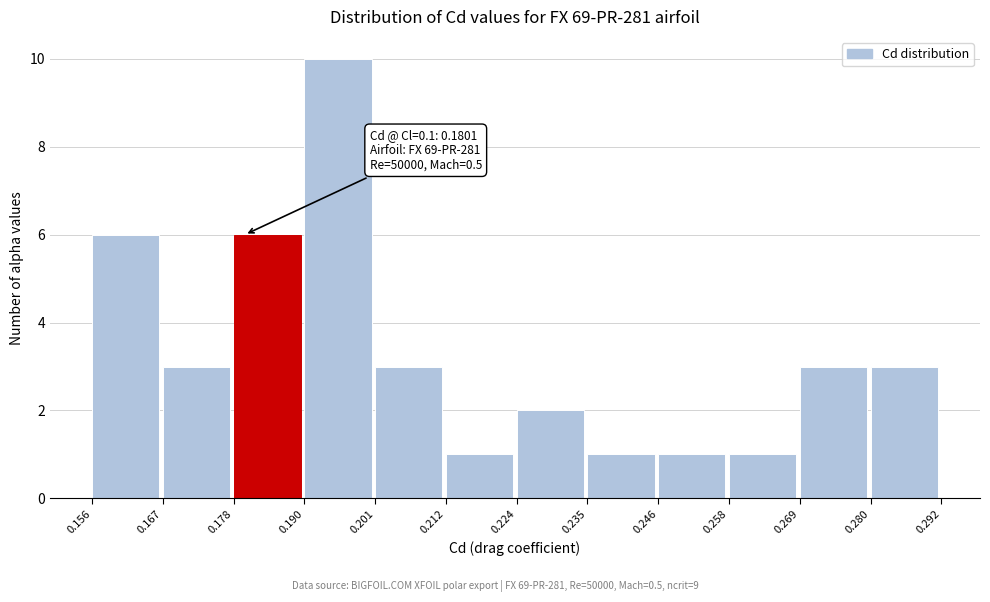

Which range on the x-axis has the tallest bar?

0.190 to 0.201